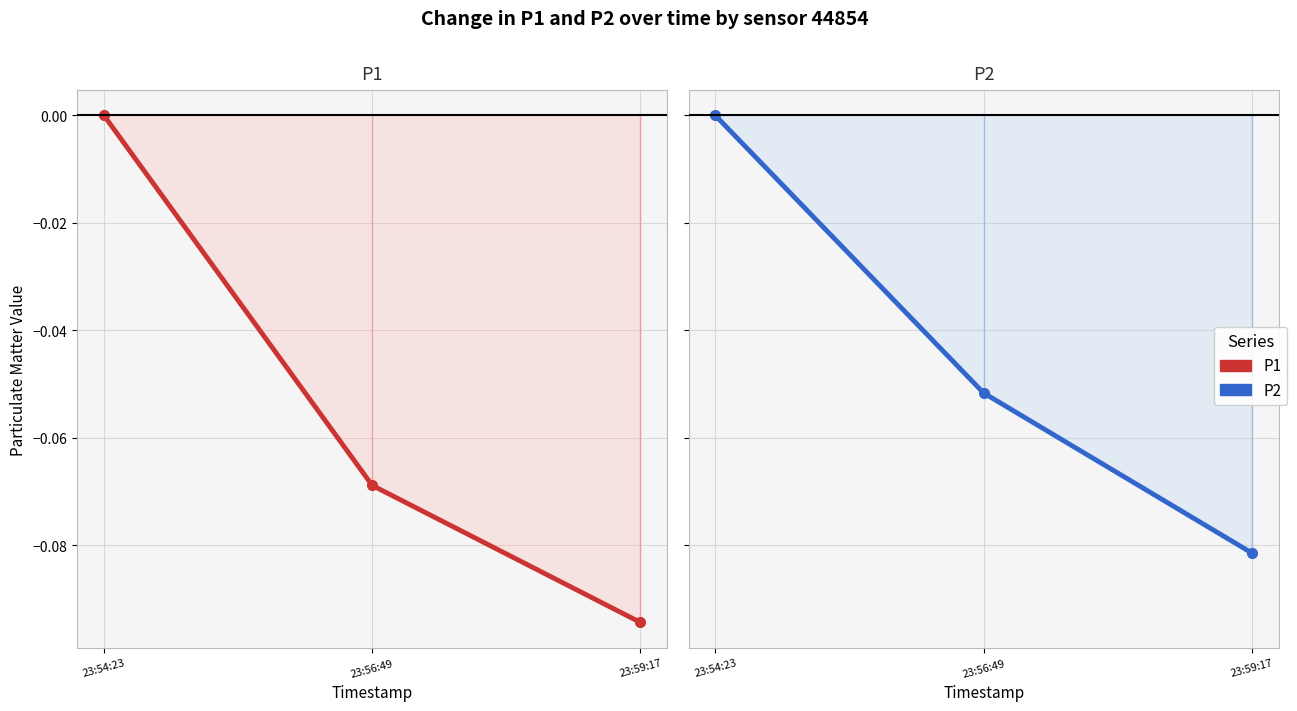

Which series has the largest total across all categories?

P2